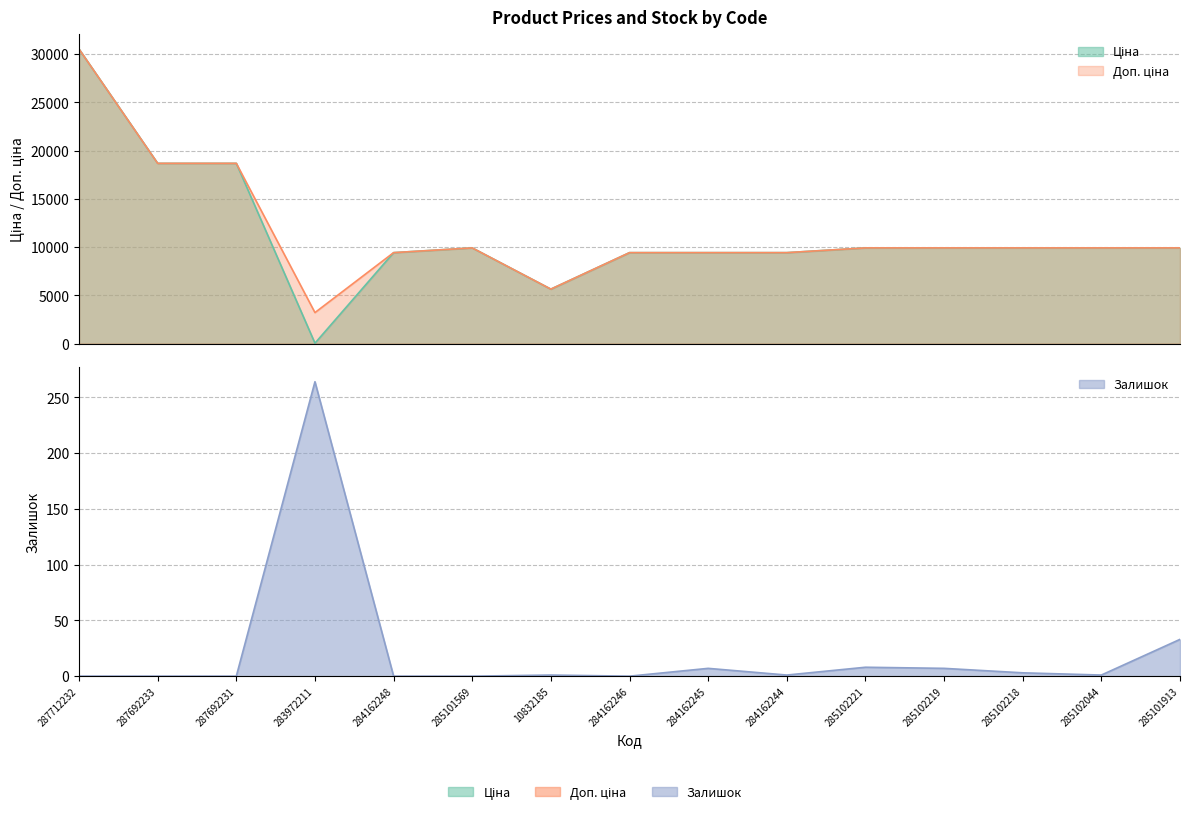

The Ціна series shows 5636.0 at 10832185. True or false?

True